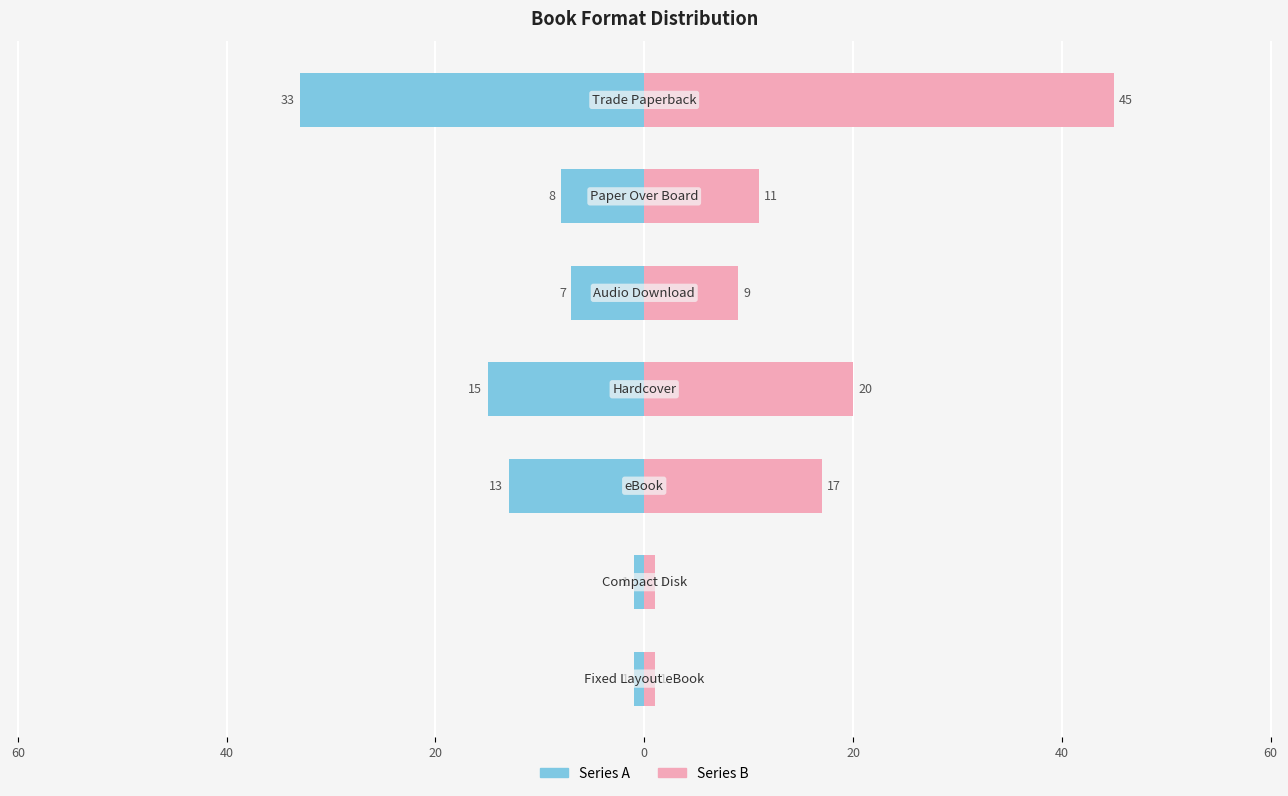

Rank the series by their average value, from lowest to highest.

Series A (left), Series B (right)